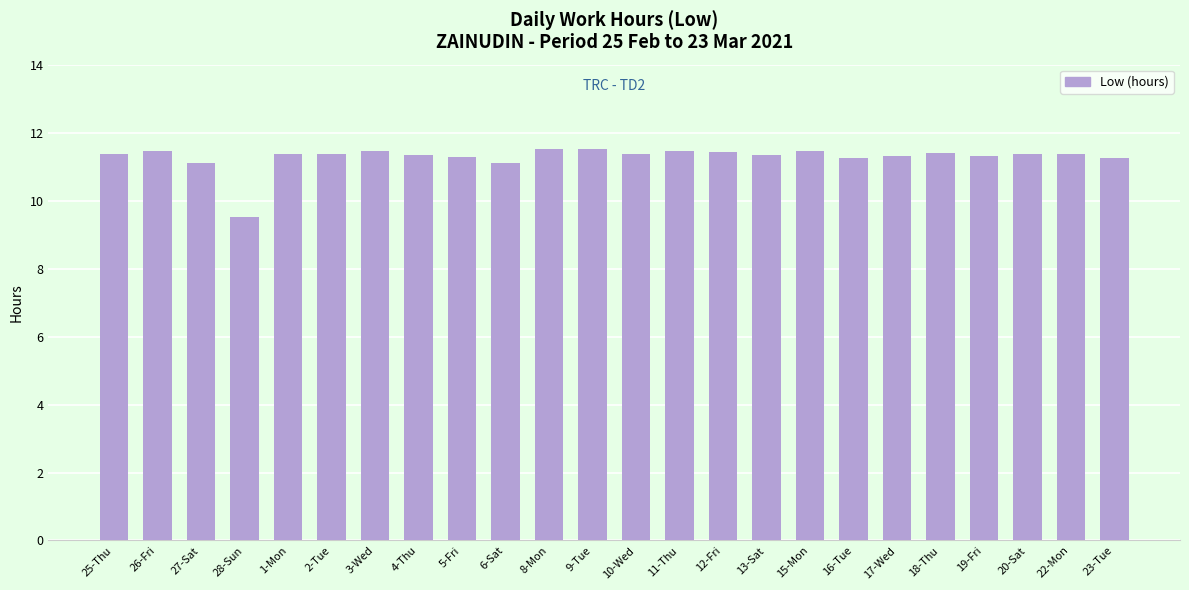

What is the average value?

11.3